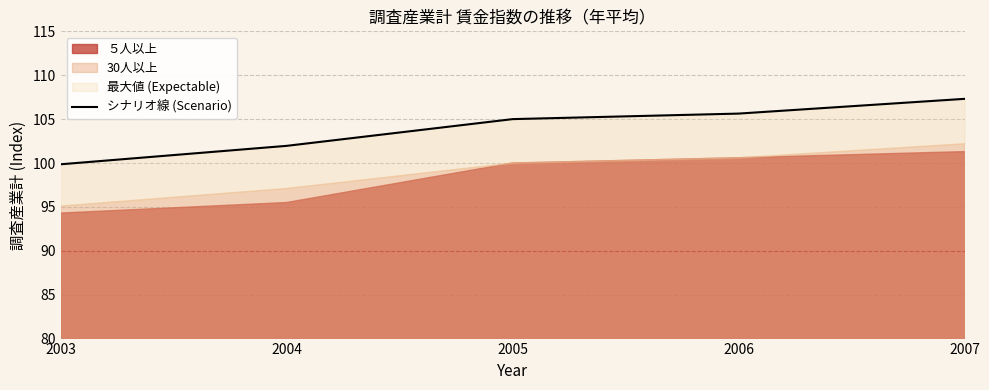

What is the value of the 4th point from the left?

105.6